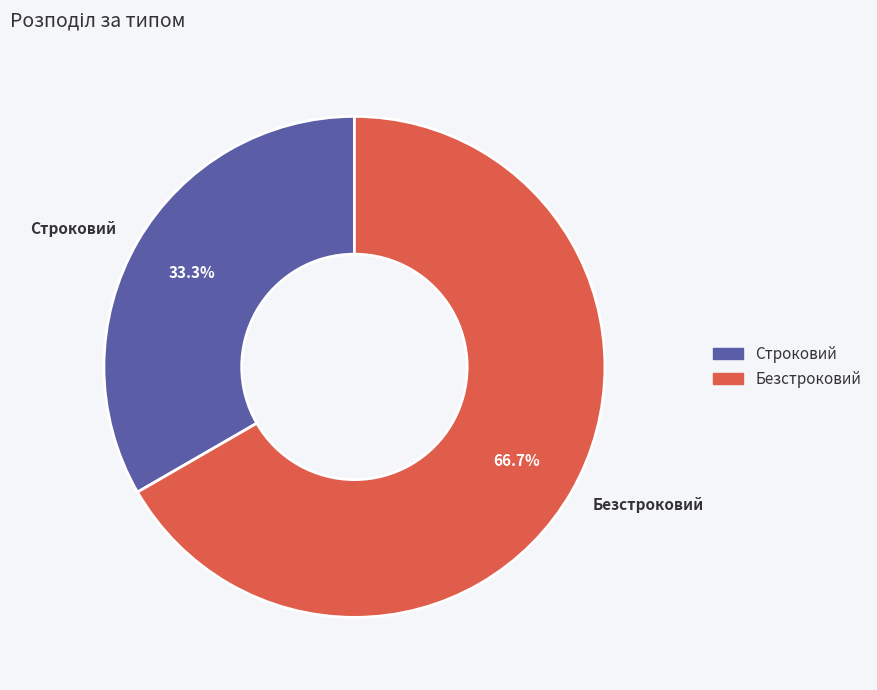

Count the number of slices in the pie.

2